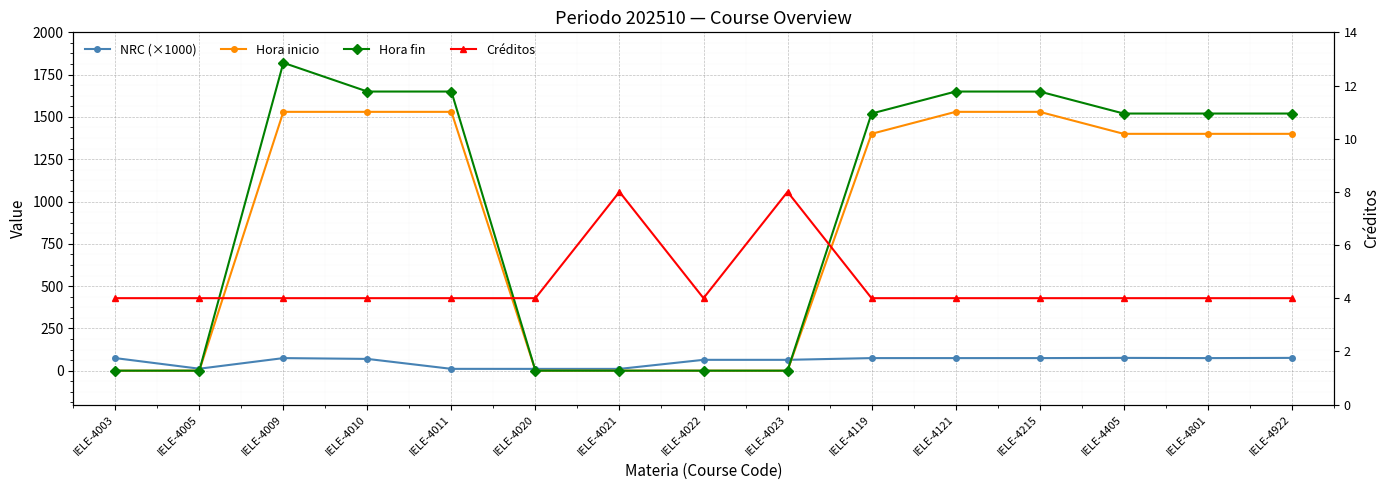

How many times do NRC (×1000) and Hora inicio cross each other?

3